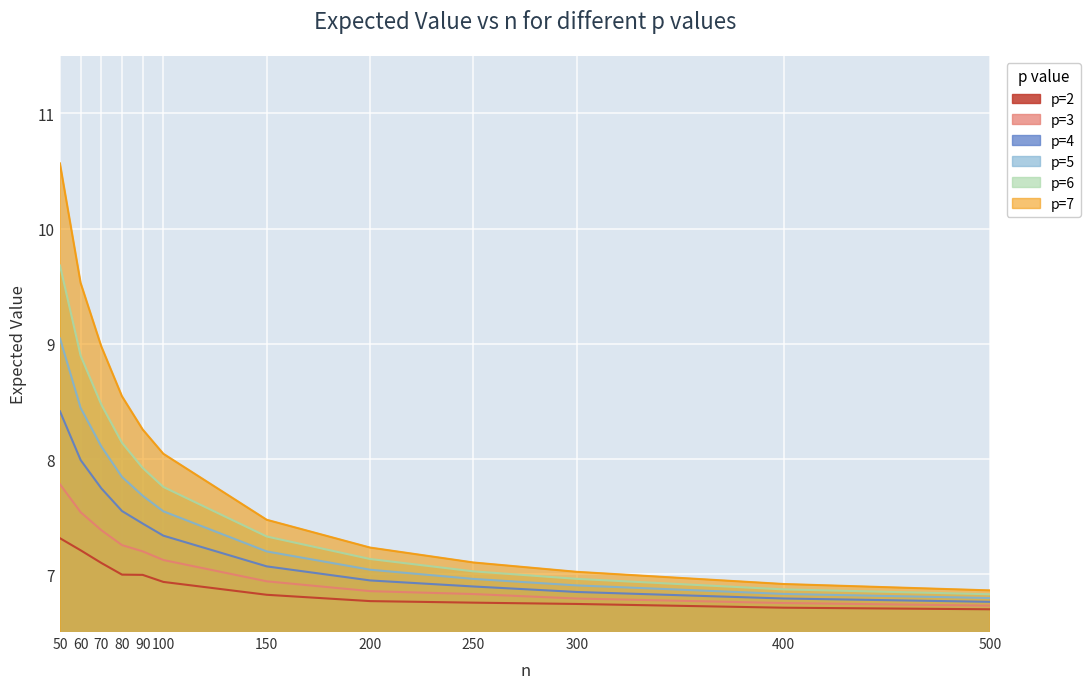

At which label is p=3 closest to 7?

150